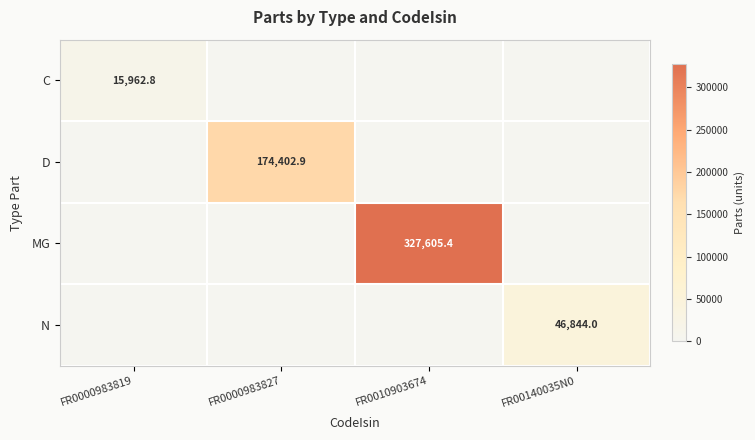

The value of D at FR0000983827 is 99494.7. True or false?

False